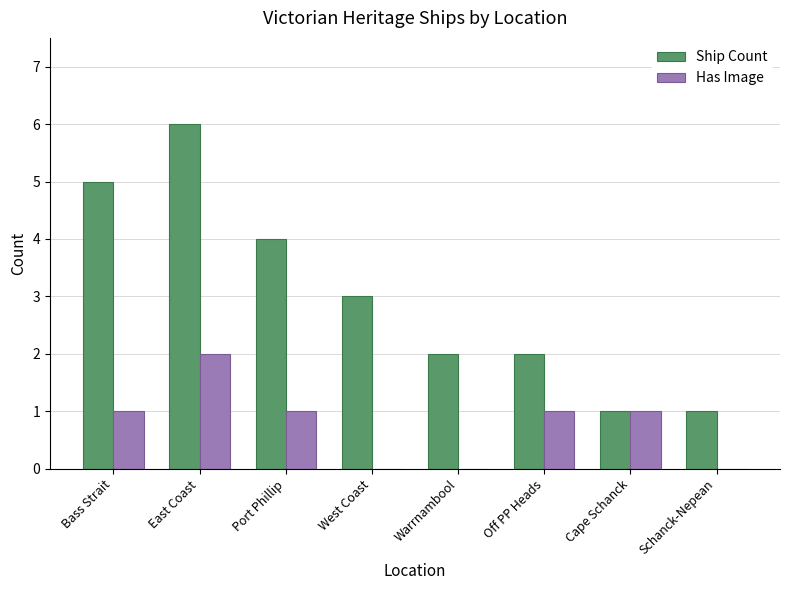

What are all the series names shown in the legend?

Ship Count, Has Image